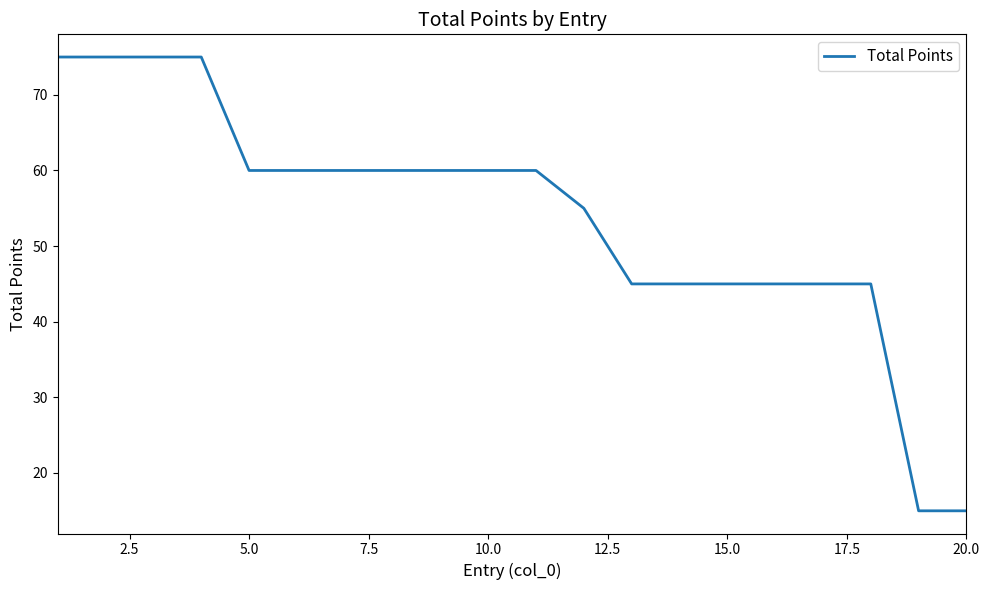

How many distinct data groups are displayed?

1